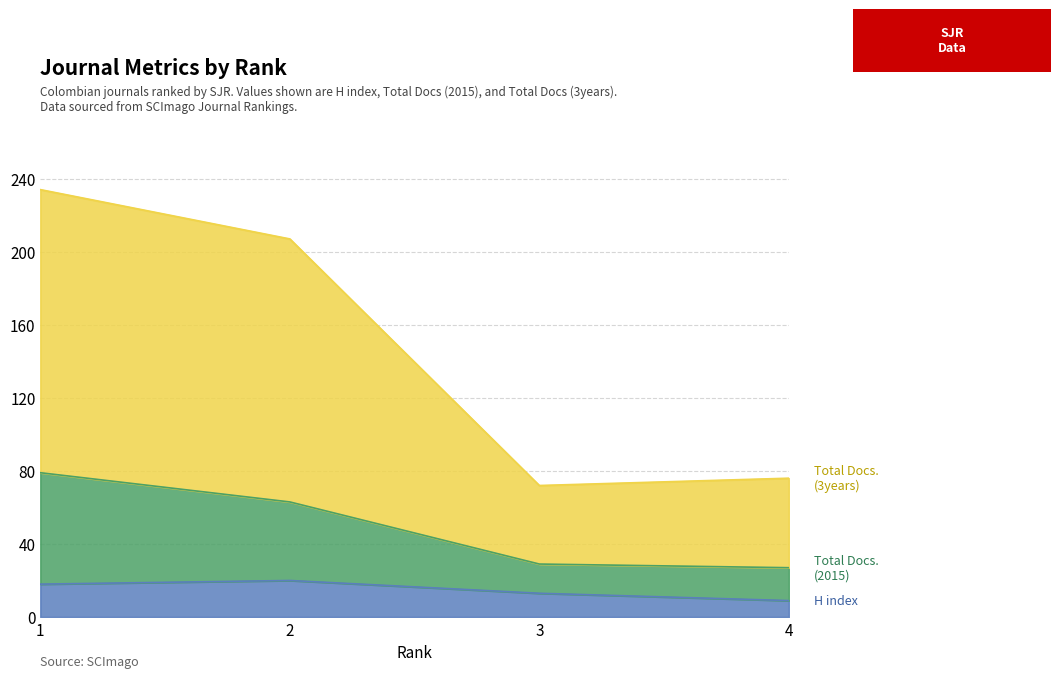

True or false: Total Docs. (3years) and H index intersect in this chart.

False